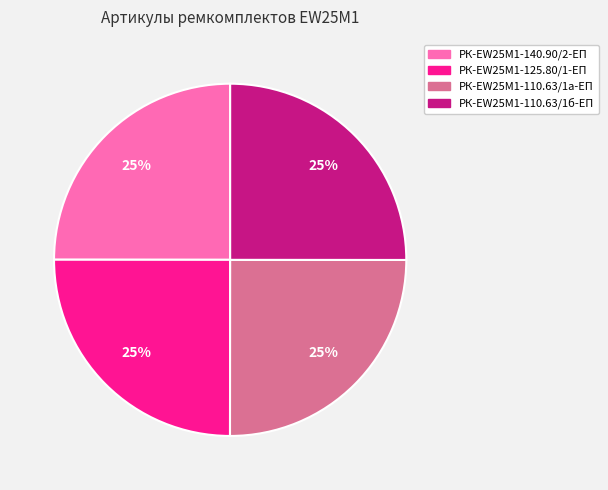

To the nearest percent, what percentage of the pie is РК-EW25M1-110.63/1а-ЕП?

25%